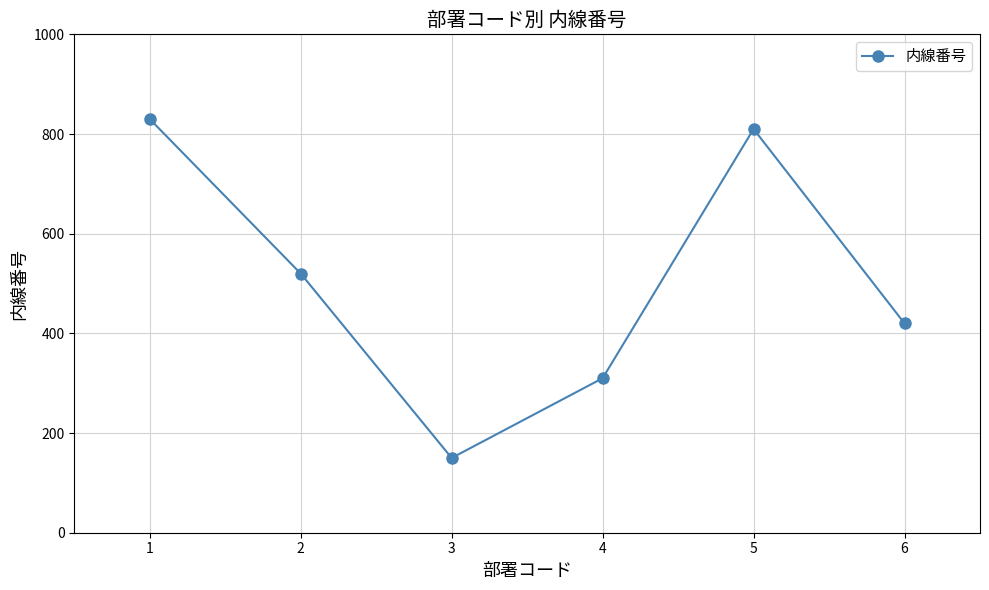

How many values are below 520?

3